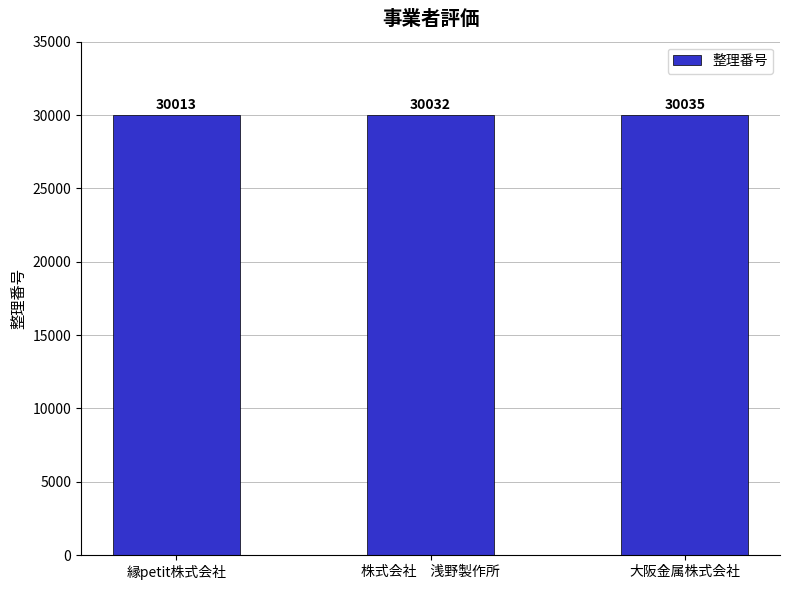

What is the greatest value displayed?

30035